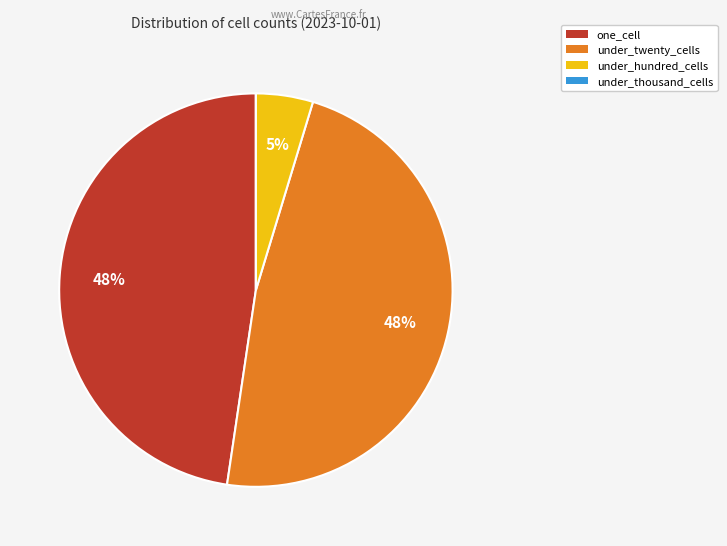

Is it true that one_cell is 48% of the pie?

True